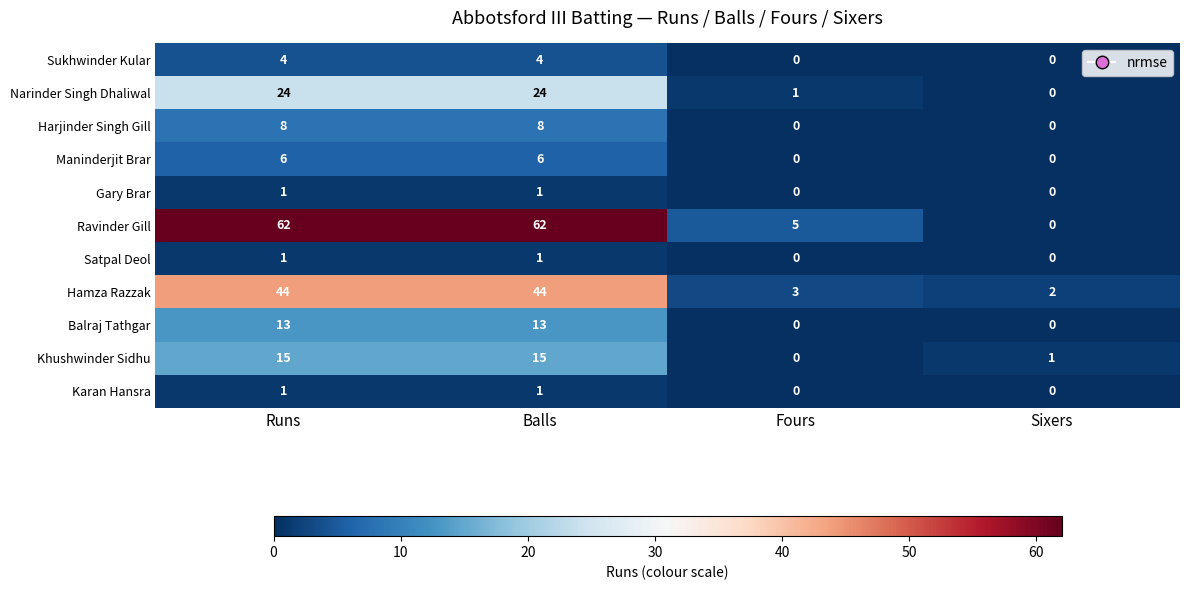

How many Sukhwinder Kular values are between 0 and 4?

4